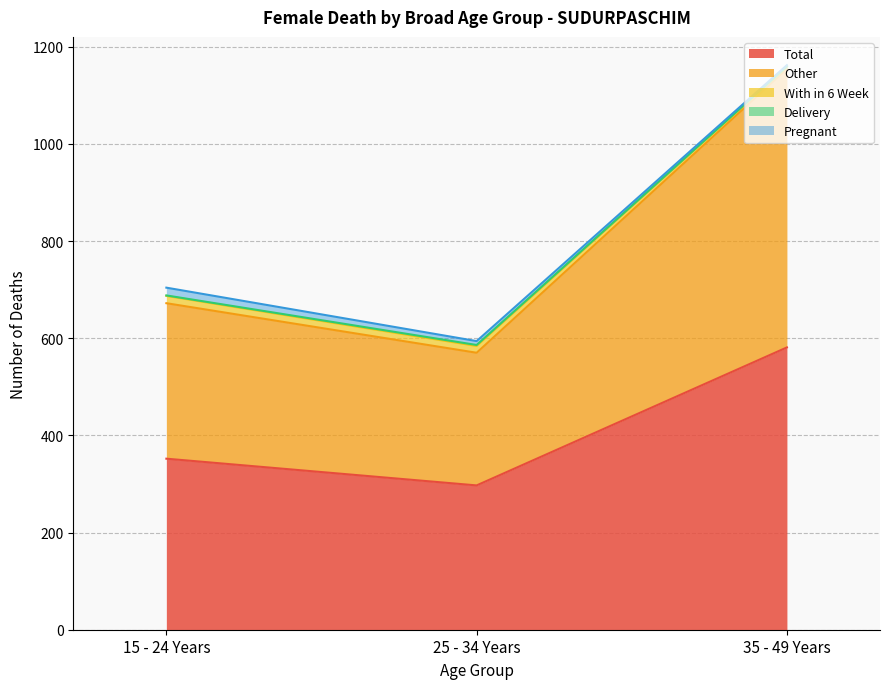

Reading left to right, extract all data points from this chart.

Total: 15 - 24 Years=352	25 - 34 Years=297	35 - 49 Years=581
Other: 15 - 24 Years=320	25 - 34 Years=273	35 - 49 Years=573
With in 6 Week: 15 - 24 Years=15	25 - 34 Years=14	35 - 49 Years=5
Delivery: 15 - 24 Years=1	25 - 34 Years=2	35 - 49 Years=0
Pregnant: 15 - 24 Years=16	25 - 34 Years=8	35 - 49 Years=3